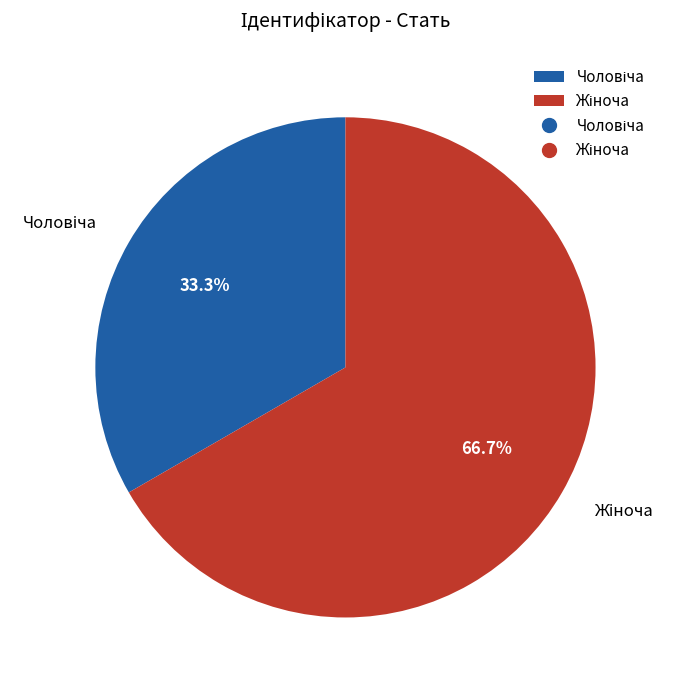

Is there a majority slice in this chart?

Yes